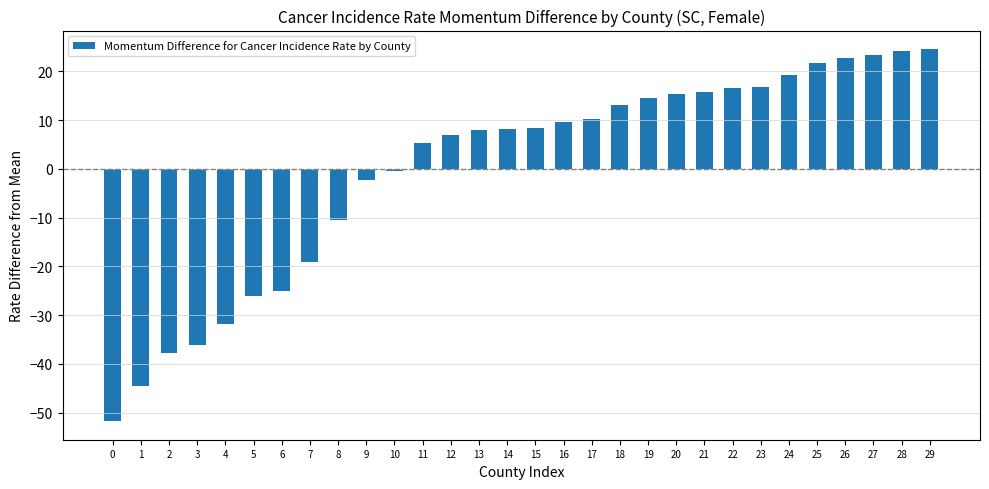

The value at 4 is -7.5. True or false?

False